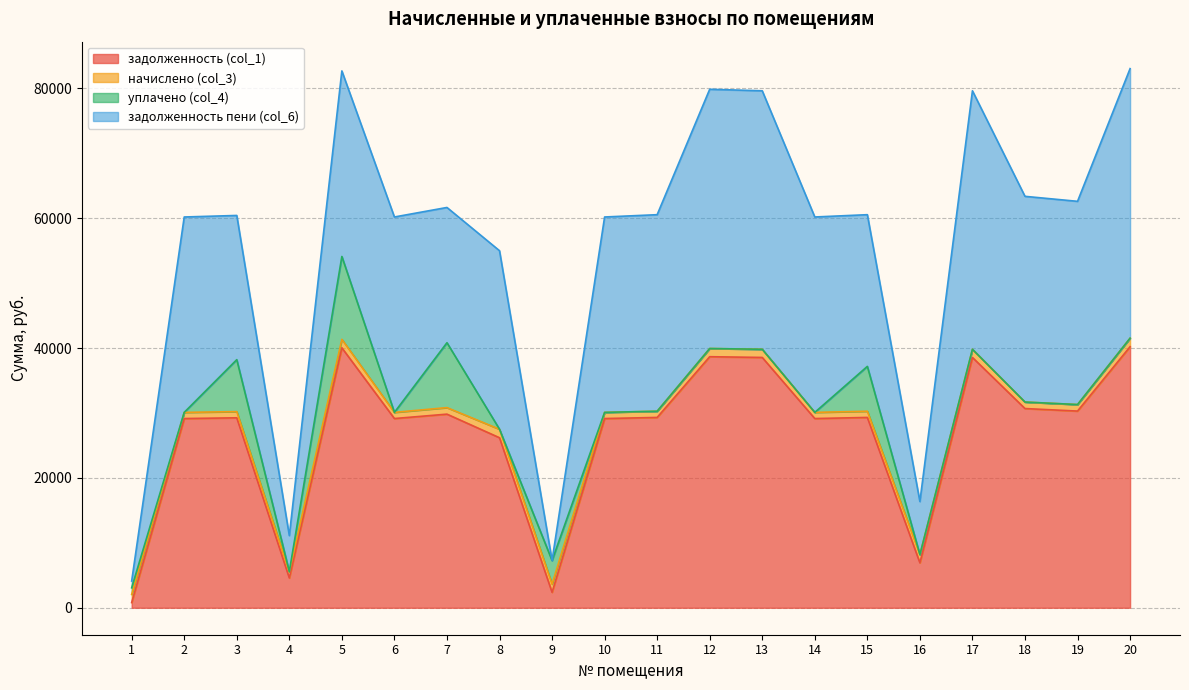

Reading right to left, what are all the values shown in this chart?

задолженность (col_1): 20=40210.4	19=30295.3	18=30685.3	17=38556.2	16=6919.4	15=29316.6	14=29145.4	13=38556.2	12=38670.4	11=29316.6	10=29145.4	9=2381.9	8=26188.7	7=29822.6	6=29145.4	5=40039.3	4=4588.9	3=29259.5	2=29145.4	1=801.8
начислено (col_3): 20=1311.3	19=1006.3	18=1000.7	17=1257.4	16=1261.1	15=956.0	14=950.5	13=1257.4	12=1261.1	11=956.0	10=950.5	9=1257.4	8=1309.4	7=1006.3	6=950.5	5=1305.7	4=969.1	3=954.2	2=950.5	1=1257.4
уплачено (col_4): 20=0.0	19=0.0	18=0.0	17=0.0	16=0.0	15=6908.4	14=0.0	13=0.0	12=0.0	11=0.0	10=0.0	9=3640.0	8=0.0	7=9996.0	6=0.0	5=12765.0	4=0.0	3=8000.0	2=0.0	1=1020.0
задолженность пени (col_6): 20=41521.7	19=31301.6	18=31686.0	17=39813.6	16=8180.4	15=23364.2	14=30095.8	13=39813.6	12=39931.4	11=30272.6	10=30095.8	9=0.0	8=27498.1	7=20832.8	6=30095.8	5=28580.0	4=5558.0	3=22213.7	2=30095.8	1=1039.1